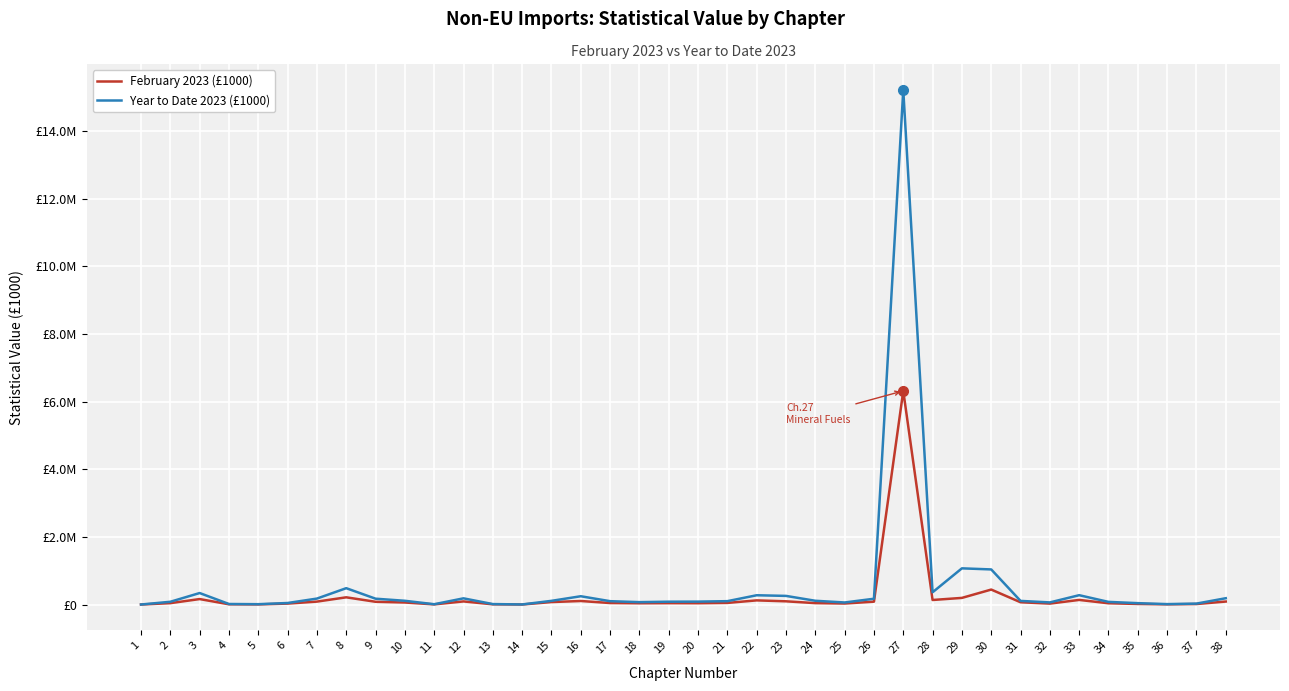

Between 3 and 27, which is larger?

27